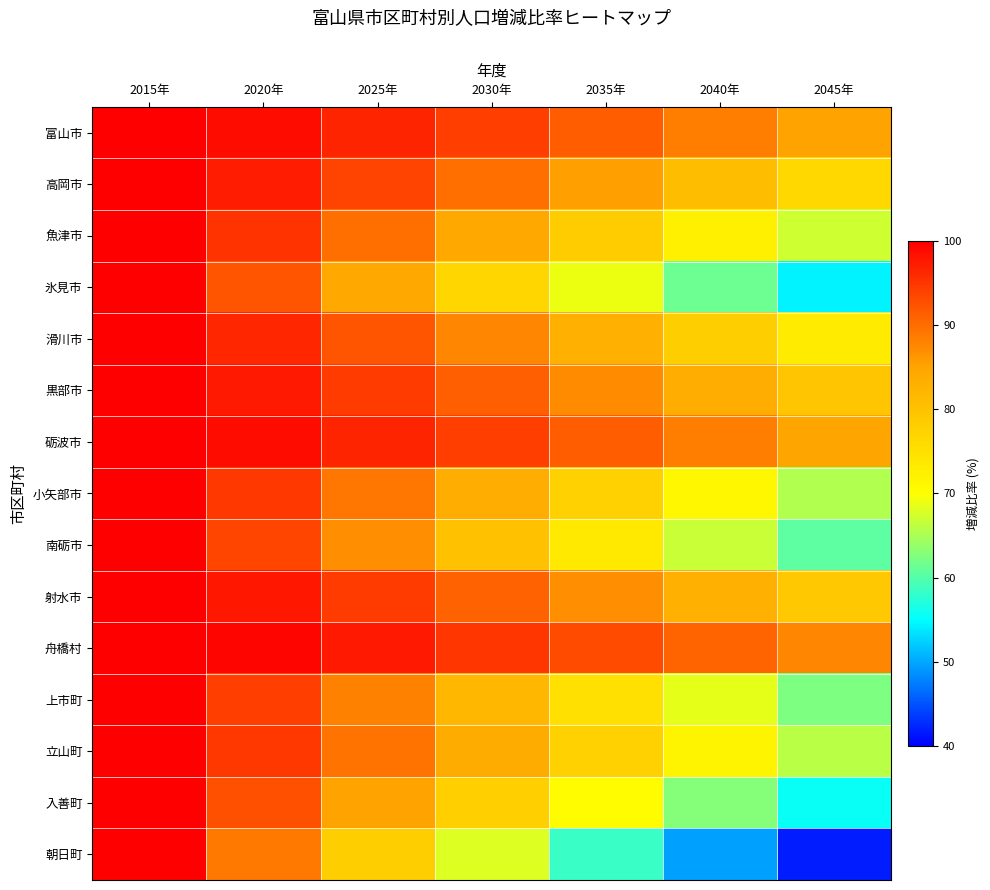

Rank the series by their maximum value, from lowest to highest.

富山市, 高岡市, 魚津市, 氷見市, 滑川市, 黒部市, 砺波市, 小矢部市, 南砺市, 射水市, 舟橋村, 上市町, 立山町, 入善町, 朝日町